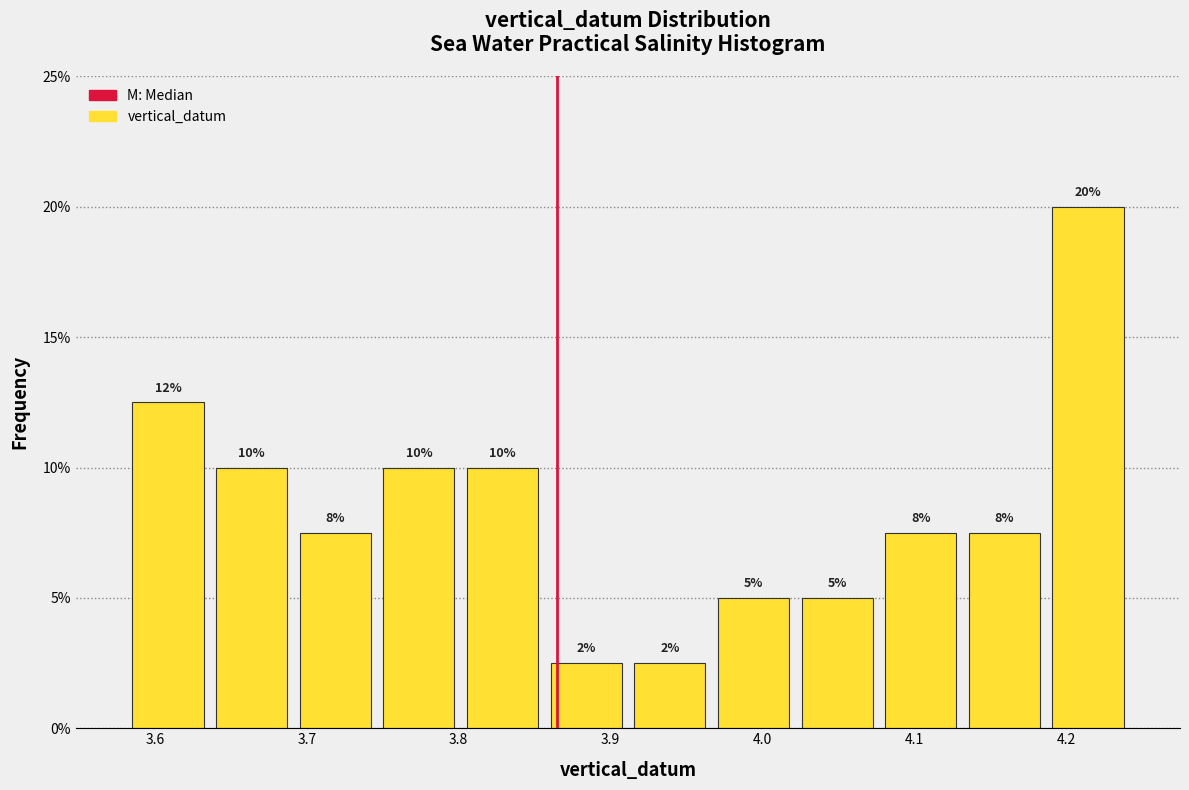

Which range on the x-axis has the tallest bar?

4.19 to 4.24